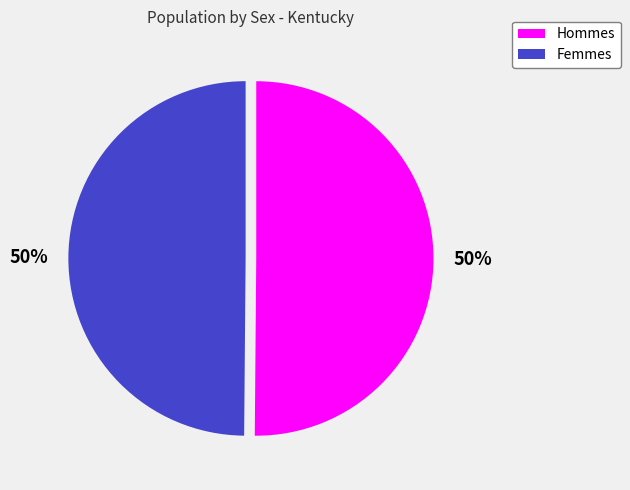

To the nearest percent, what is the average slice percentage?

50%